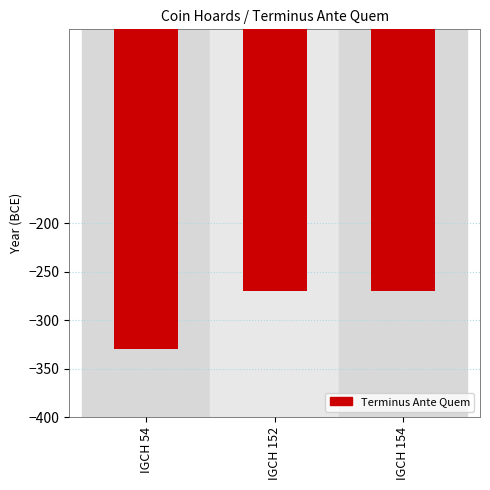

How many data points does each series have?

3